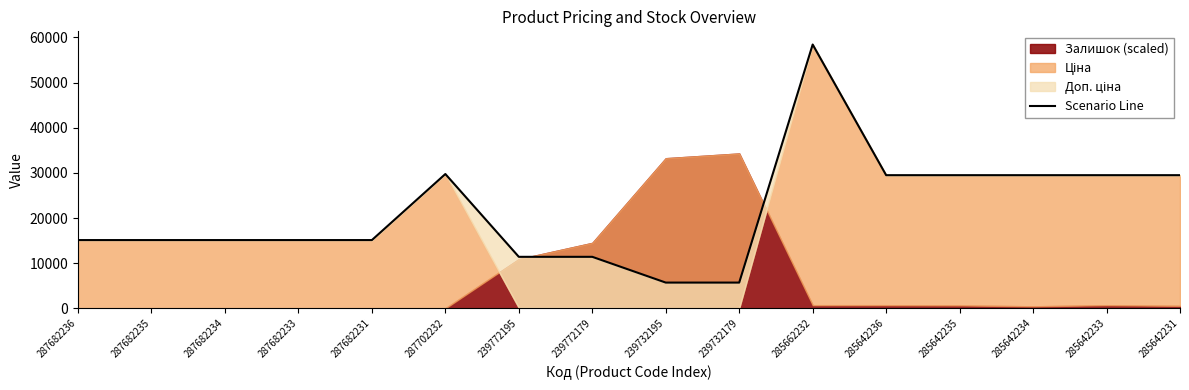

Read the value at 239732195.

5705.0